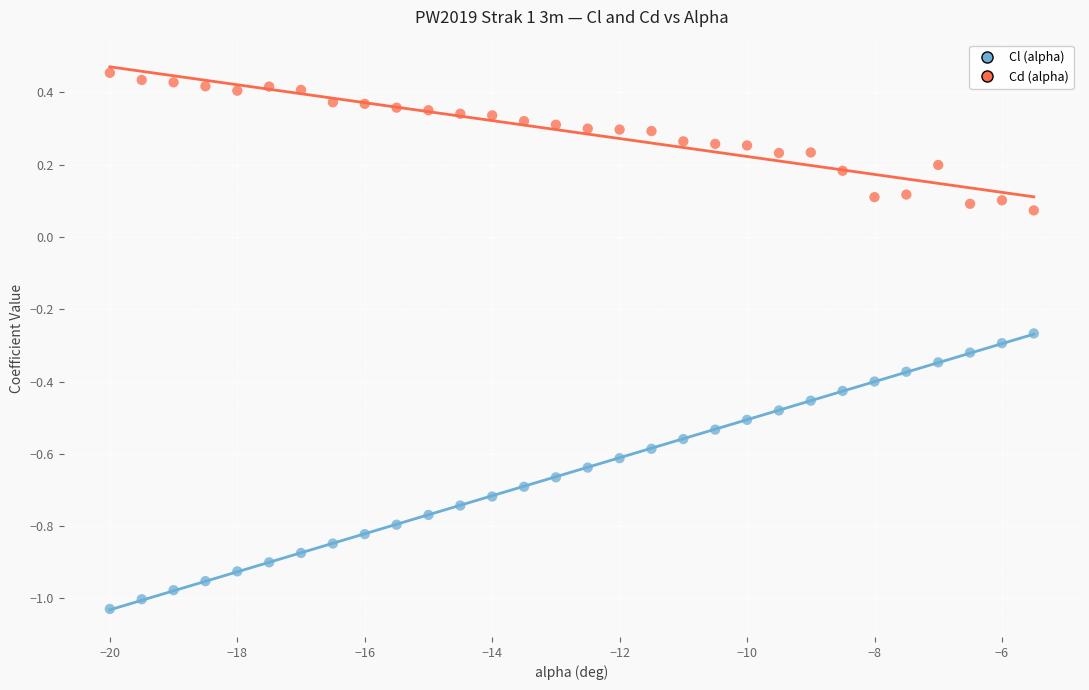

Across all data points, what is the range of Y values (max minus min)?

1.5